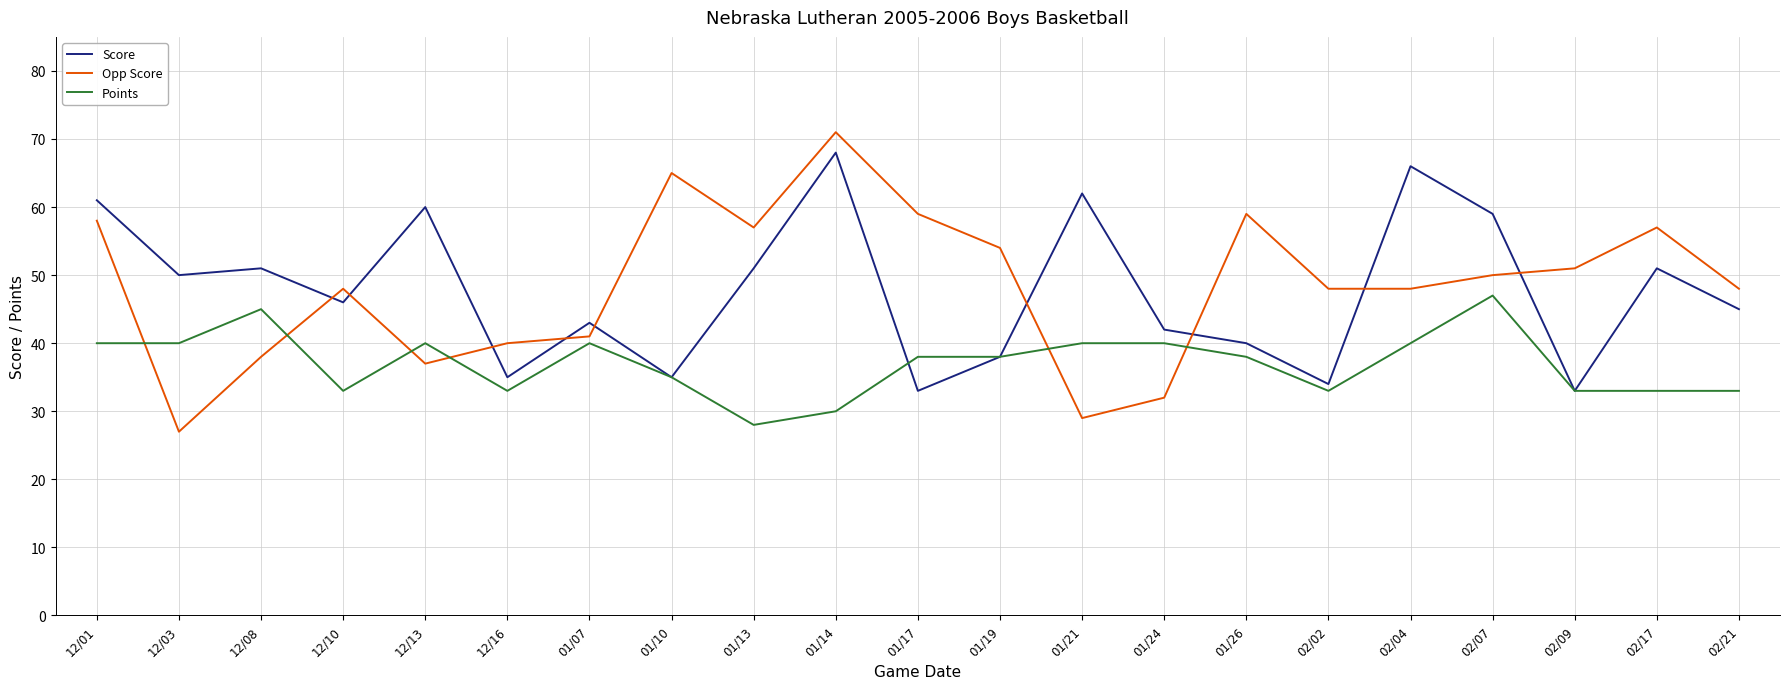

Which label corresponds to the smallest value in the chart?

12/03